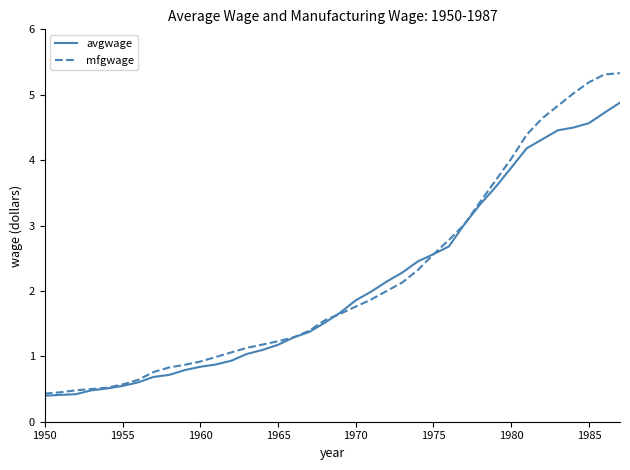

Which series has the largest total across all categories?

mfgwage